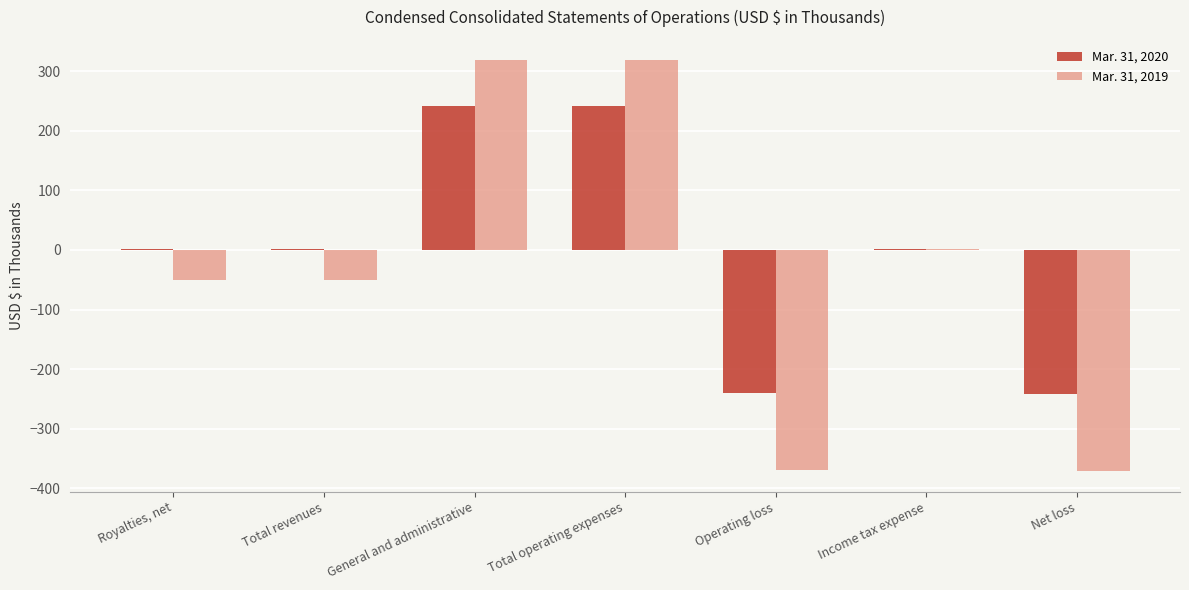

What is the total value across all series at General and administrative?

560